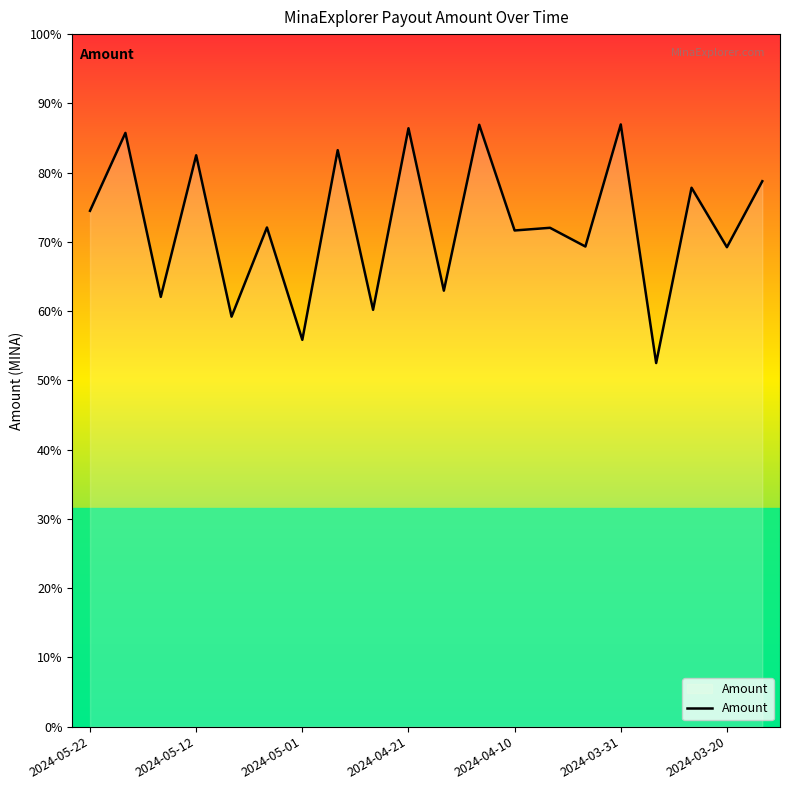

Does the chart have visible grid lines?

No